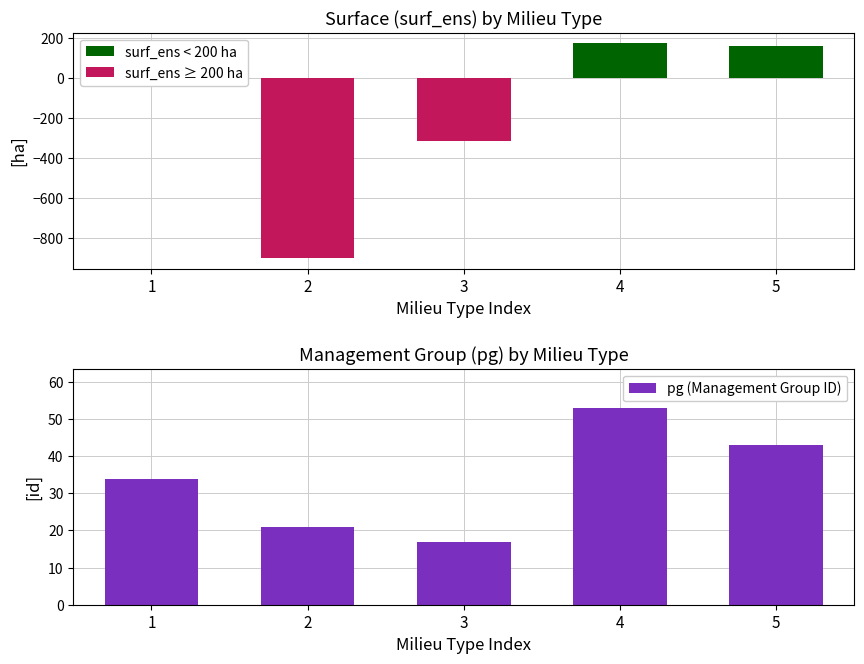

At which label does surf_ens ≥ 200 ha reach its minimum?

2